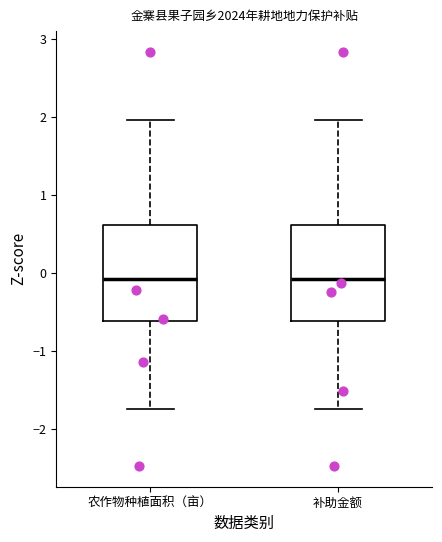

Where does the median line of the box for 农作物种植面积（亩） sit on the y-axis? The values are not printed on the chart, so give them approximately, as read against the axis.

-0.1